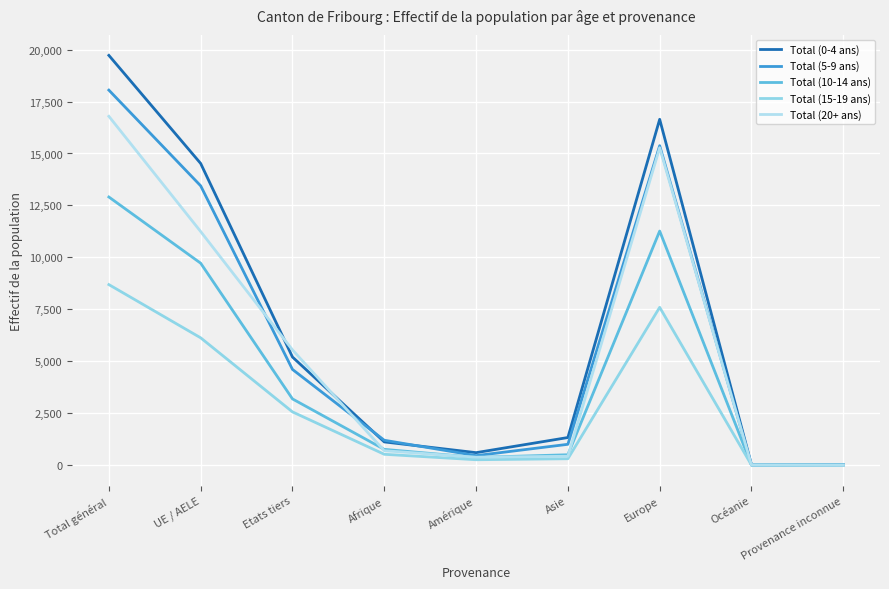

Where is Total (5-9 ans) nearest to the value 9028?

UE / AELE